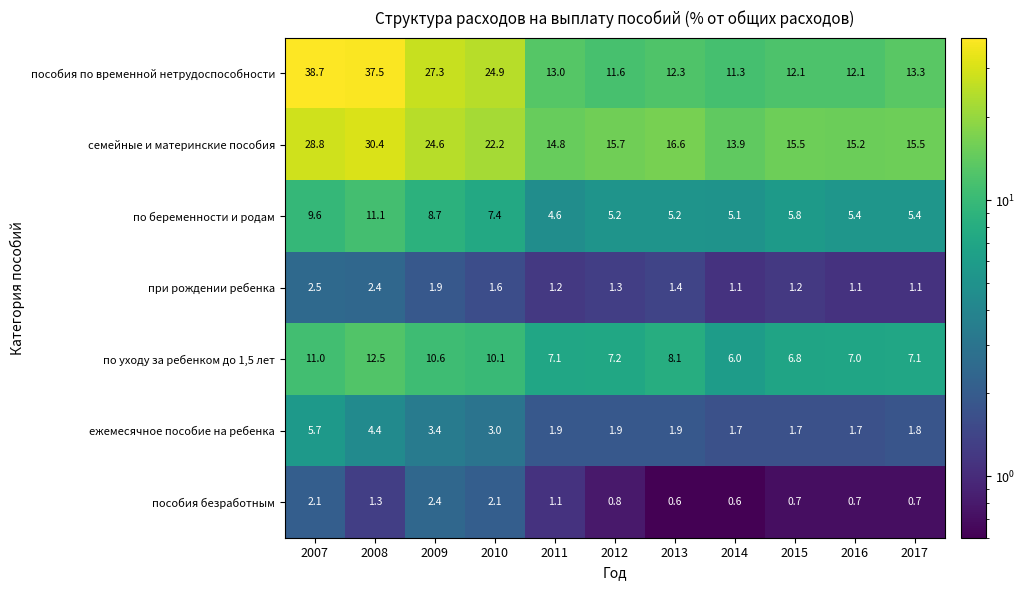

At which category is the sum across all series the highest?

2008